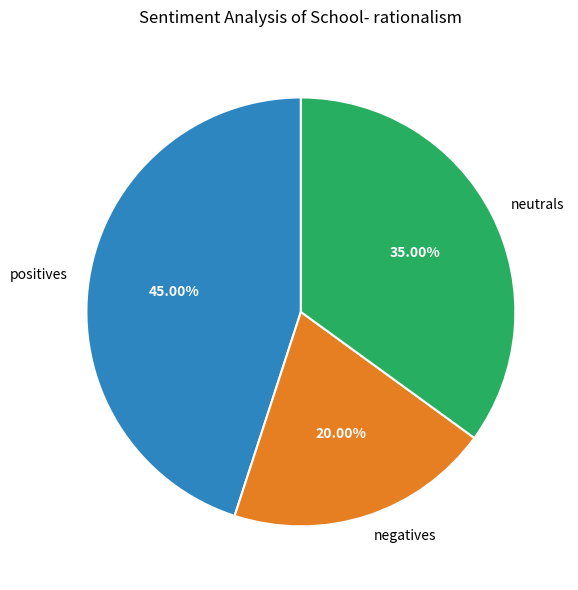

What is the ratio of the value at negatives to the value at neutrals?

0.6